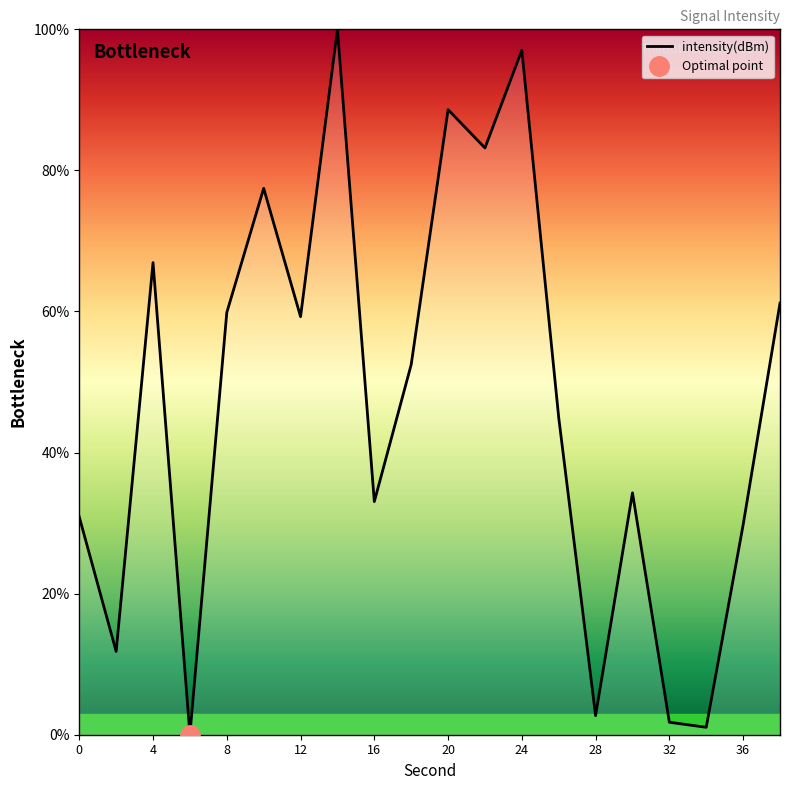

How many distinct data groups are displayed?

1